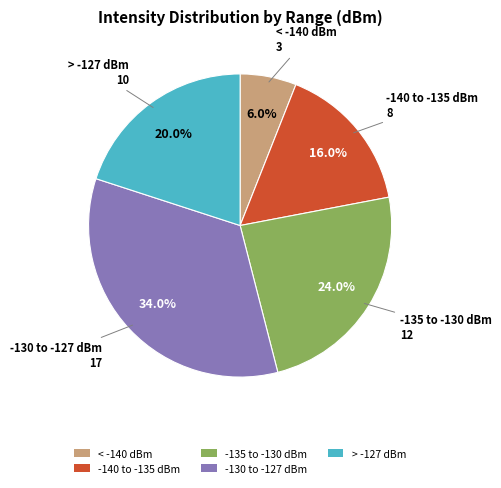

Do -130 to -127 dBm and < -140 dBm together represent more than half of the pie?

No